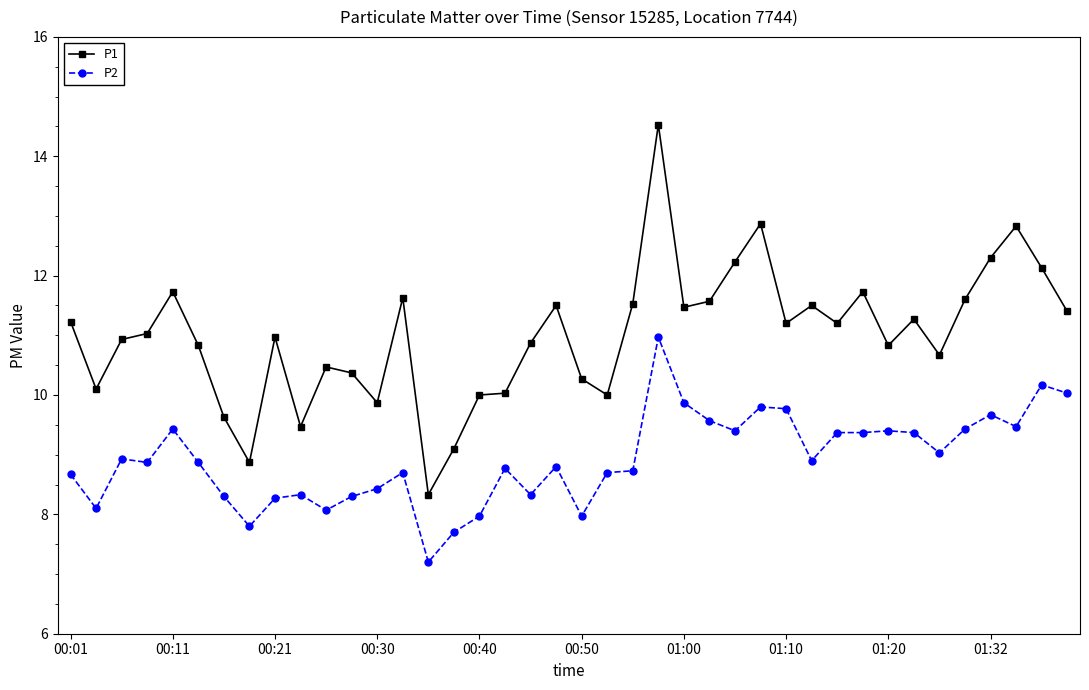

What is the minimum value for P1?

8.3